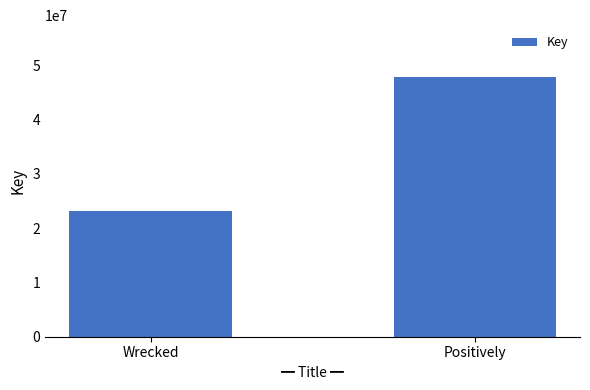

Reading right to left, extract all data points from this chart.

Positively=47819032	Wrecked=23200245